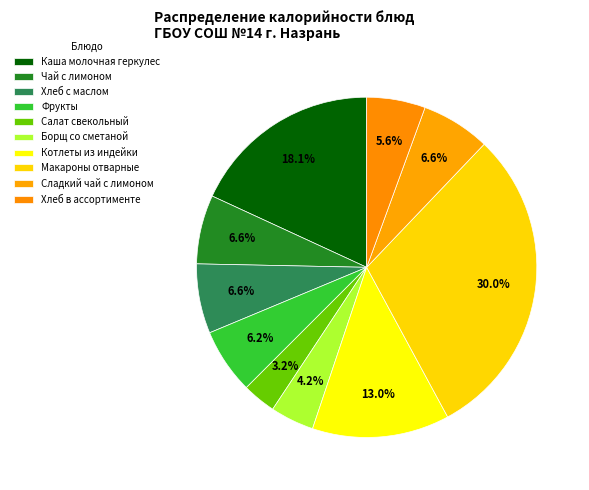

To the nearest percent, what is the average slice percentage?

10%